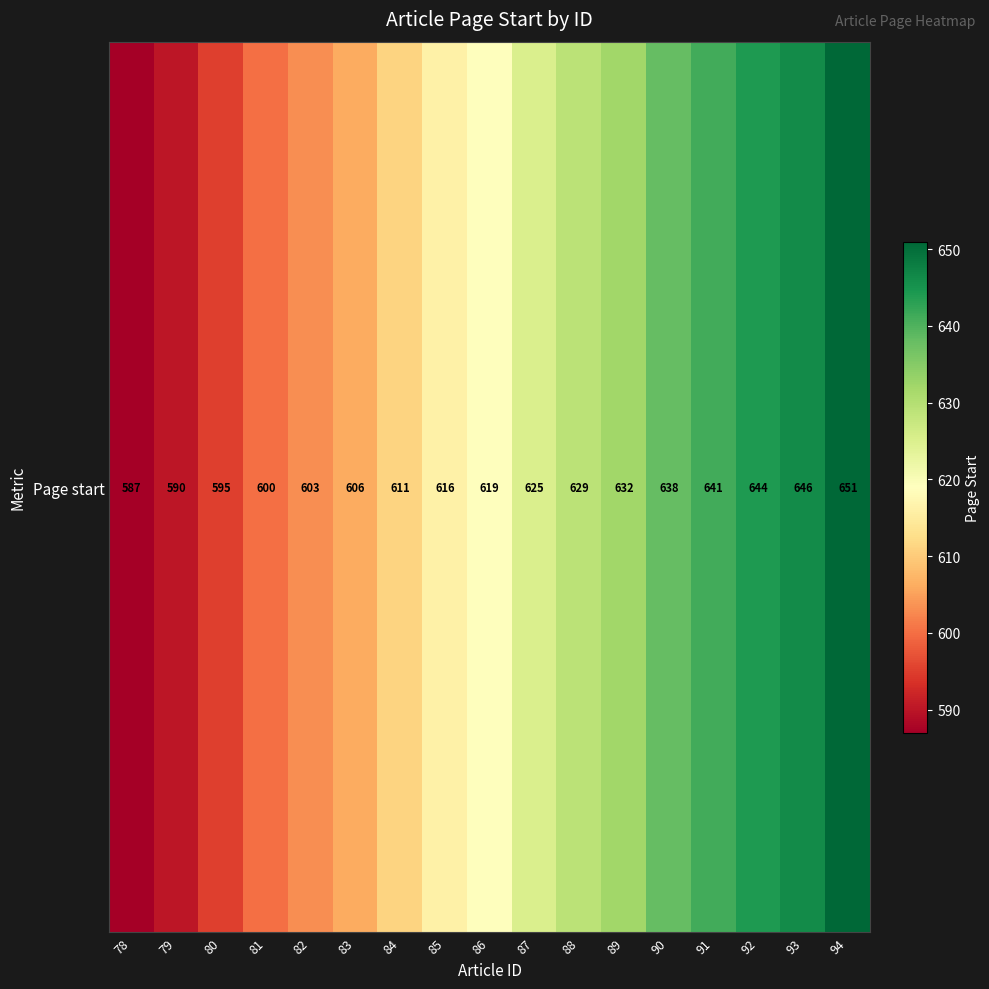

Reading left to right, what are all the values shown in this chart?

587	590	595	600	603	606	611	616	619	625	629	632	638	641	644	646	651